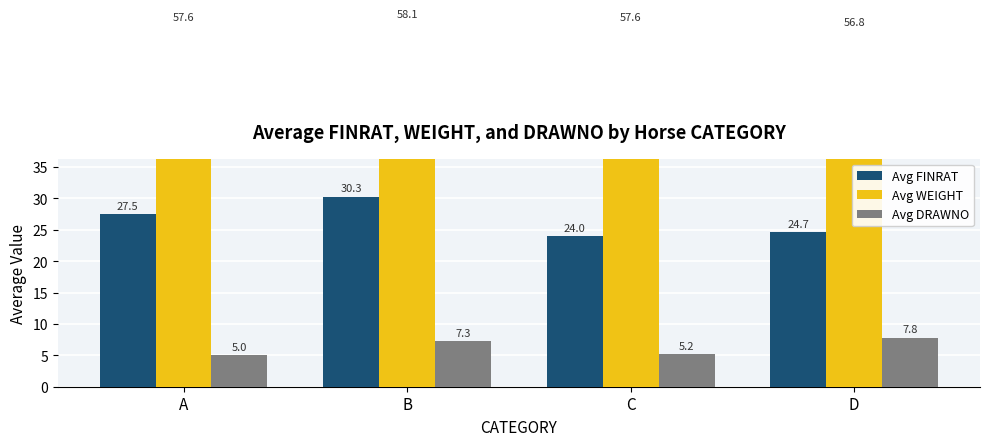

What is the maximum value shown in the chart?

58.1